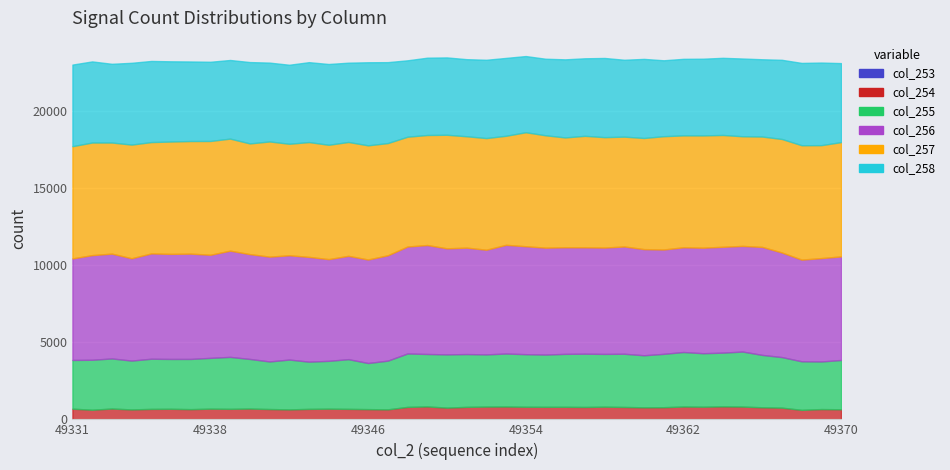

At 49354, list the series in order from smallest to largest.

col_253, col_254, col_255, col_258, col_256, col_257